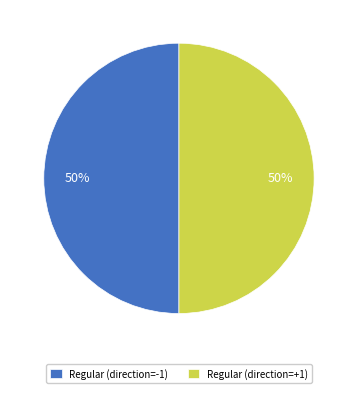

To the nearest percent, what is the average slice percentage?

50%